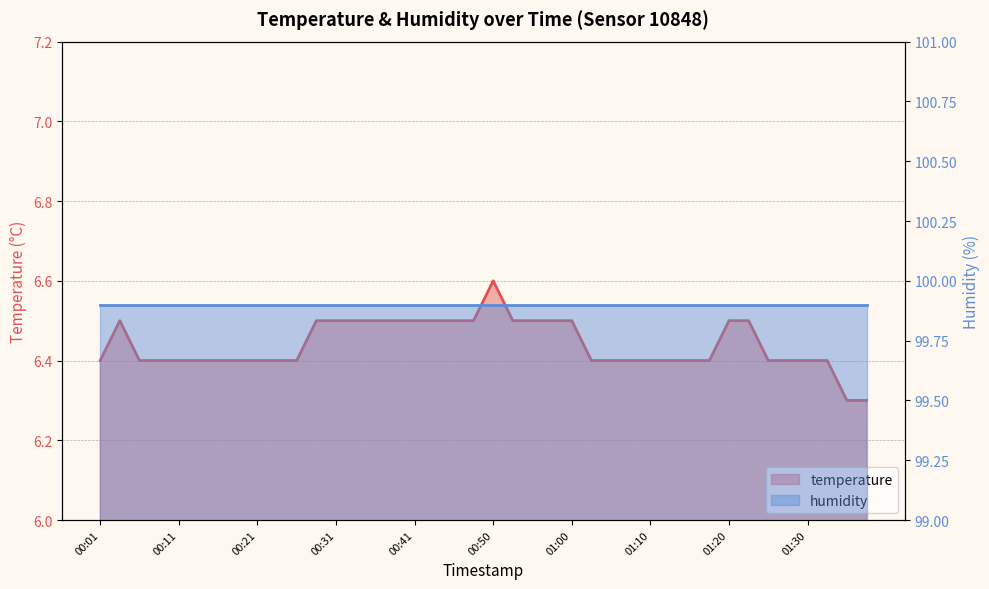

List the labels in order of value, largest first.

2023-02-03T00:50:54, 2023-02-03T00:03:45, 2023-02-03T00:28:36, 2023-02-03T00:31:05, 2023-02-03T00:33:33, 2023-02-03T00:36:04, 2023-02-03T00:38:32, 2023-02-03T00:41:00, 2023-02-03T00:43:29, 2023-02-03T00:45:58, 2023-02-03T00:48:26, 2023-02-03T00:53:24, 2023-02-03T00:55:52, 2023-02-03T00:58:21, 2023-02-03T01:00:49, 2023-02-03T01:20:42, 2023-02-03T01:23:09, 2023-02-03T00:01:17, 2023-02-03T00:06:14, 2023-02-03T00:08:42, 2023-02-03T00:11:11, 2023-02-03T00:13:39, 2023-02-03T00:16:07, 2023-02-03T00:18:35, 2023-02-03T00:21:05, 2023-02-03T00:23:33, 2023-02-03T00:26:06, 2023-02-03T01:03:18, 2023-02-03T01:05:48, 2023-02-03T01:08:16, 2023-02-03T01:10:44, 2023-02-03T01:13:12, 2023-02-03T01:15:44, 2023-02-03T01:18:12, 2023-02-03T01:25:37, 2023-02-03T01:28:06, 2023-02-03T01:30:34, 2023-02-03T01:33:03, 2023-02-03T01:35:33, 2023-02-03T01:38:03